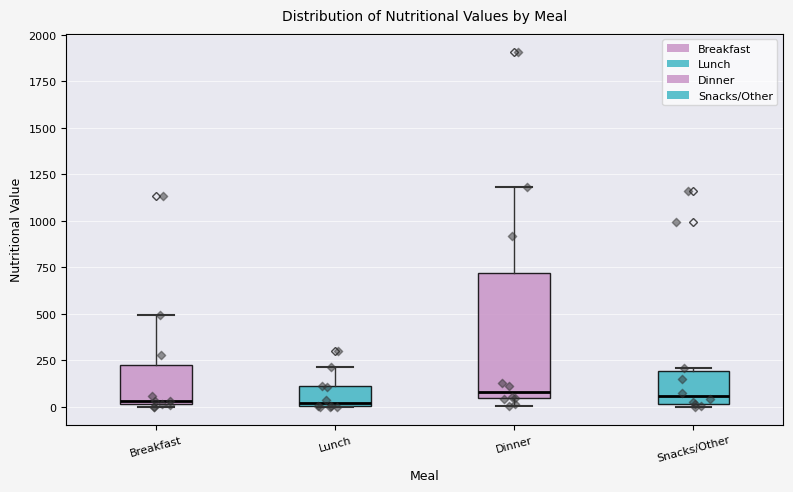

Reading left to right, transcribe this box plot: for each box, give where its median line is, the range the box spans, and where its two whiskers end, as read against the y-axis. The values are not printed on the chart, so give them approximately, as read against the axis.

Breakfast: median 50, box 0 to 200, whiskers 0 to 500
Lunch: median 0 (just above the box's lower edge), box 0 to 100, whiskers 0 to 200
Dinner: median 100, box 50 to 700, whiskers 0 to 1200
Snacks/Other: median 50, box 0 to 200, whiskers 0 (just below the box's lower edge) to 200